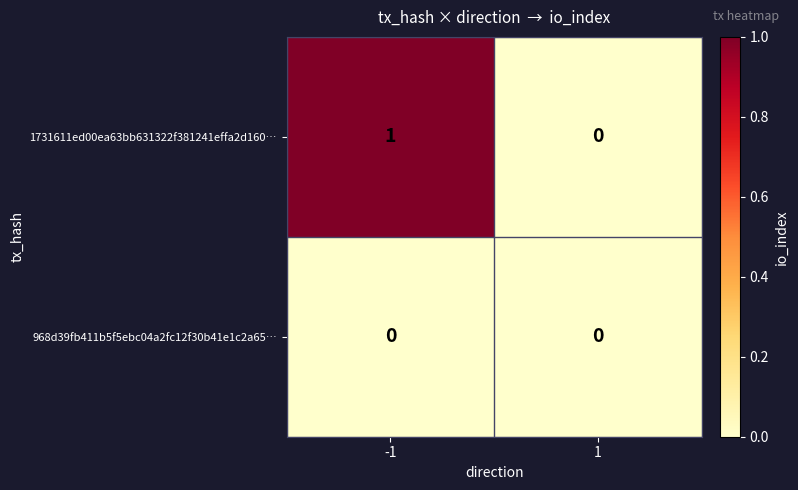

At which category is the sum across all series the highest?

-1